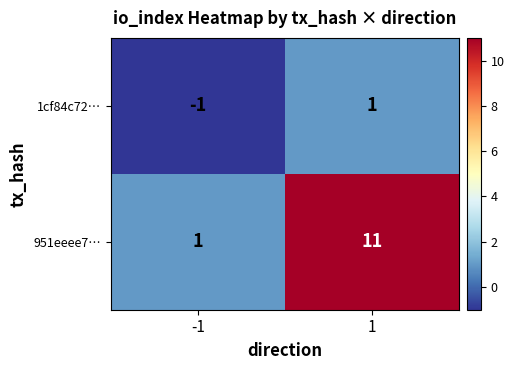

Is it true that 951eeee7… equals 0 at -1?

False